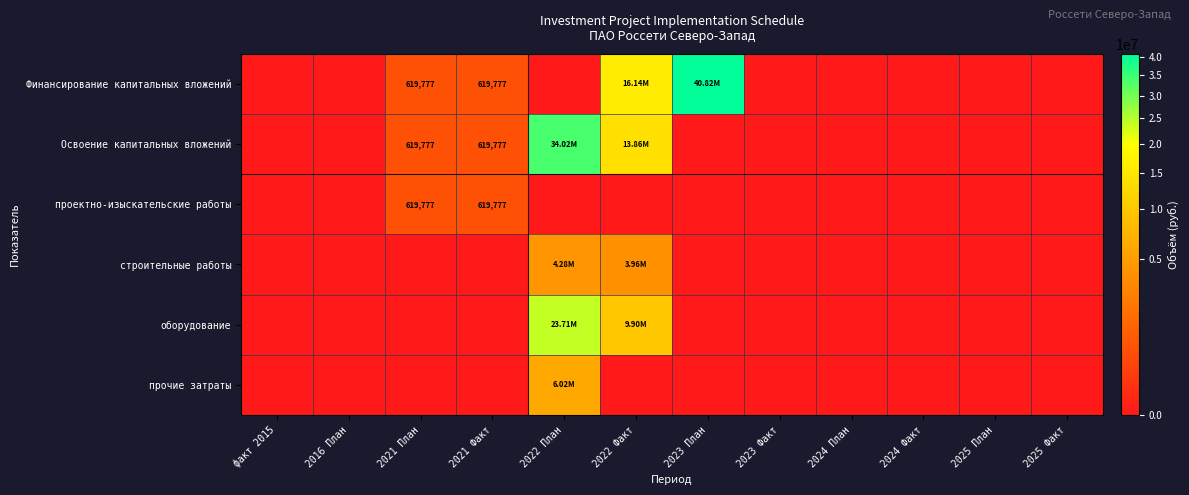

At which label does строительные работы reach its peak?

2022 План